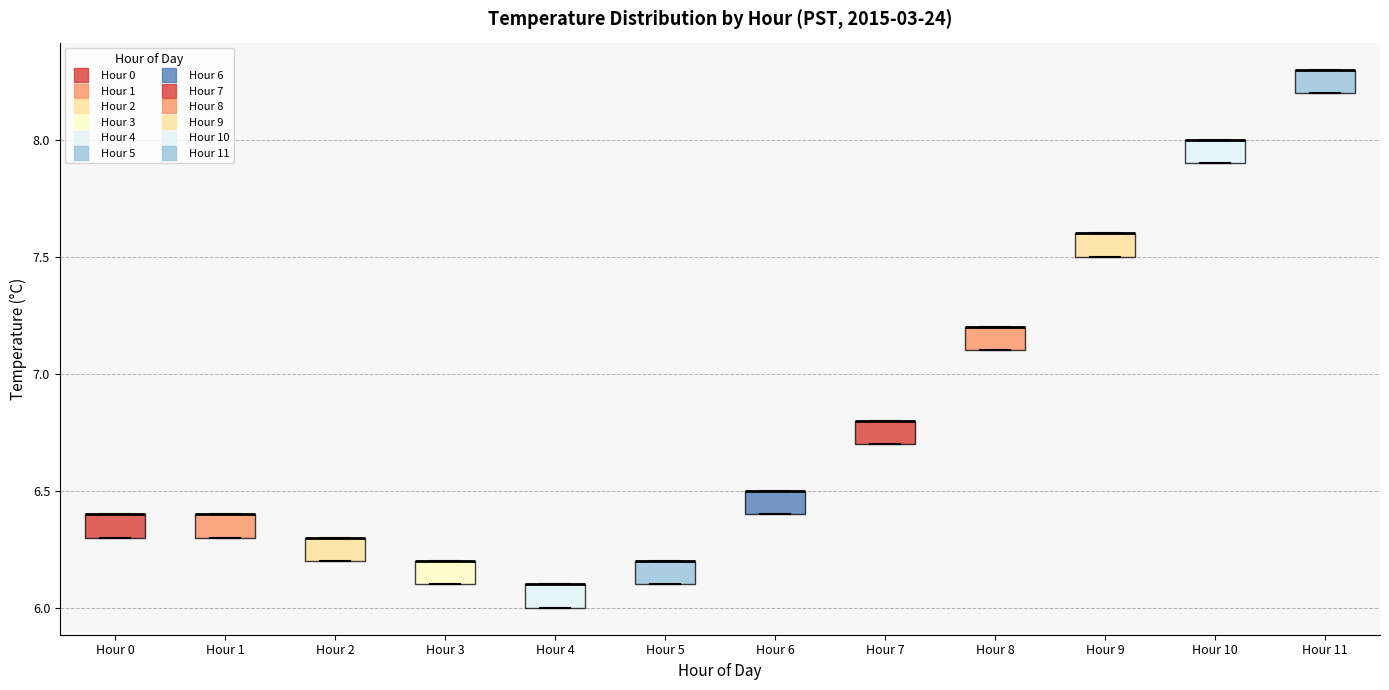

Reading left to right, read every box against the y-axis: the position of its median line, the range the box covers, and the ends of its whiskers. The values are not printed on the chart, so give them approximately, as read against the axis.

Hour 0: median 6.4 (drawn on the box's upper edge), box 6.3 to 6.4, whiskers 6.3 to 6.4
Hour 1: median 6.4 (drawn on the box's upper edge), box 6.3 to 6.4, whiskers 6.3 to 6.4
Hour 2: median 6.3 (drawn on the box's upper edge), box 6.2 to 6.3, whiskers 6.2 to 6.3
Hour 3: median 6.2 (drawn on the box's upper edge), box 6.1 to 6.2, whiskers 6.1 to 6.2
Hour 4: median 6.1 (drawn on the box's upper edge), box 6.0 to 6.1, whiskers 6.0 to 6.1
Hour 5: median 6.2 (drawn on the box's upper edge), box 6.1 to 6.2, whiskers 6.1 to 6.2
Hour 6: median 6.5 (drawn on the box's upper edge), box 6.4 to 6.5, whiskers 6.4 to 6.5
Hour 7: median 6.8 (drawn on the box's upper edge), box 6.7 to 6.8, whiskers 6.7 to 6.8
Hour 8: median 7.2 (drawn on the box's upper edge), box 7.1 to 7.2, whiskers 7.1 to 7.2
Hour 9: median 7.6 (drawn on the box's upper edge), box 7.5 to 7.6, whiskers 7.5 to 7.6
Hour 10: median 8.0 (drawn on the box's upper edge), box 7.9 to 8.0, whiskers 7.9 to 8.0
Hour 11: median 8.3 (drawn on the box's upper edge), box 8.2 to 8.3, whiskers 8.2 to 8.3